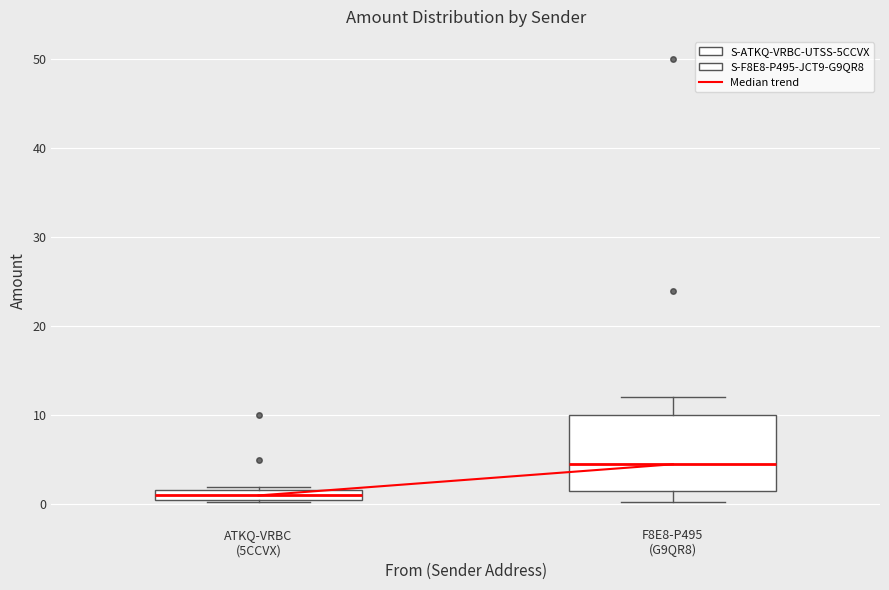

Which box is the tallest, from its lower edge to its upper edge?

F8E8-P495 (G9QR8)